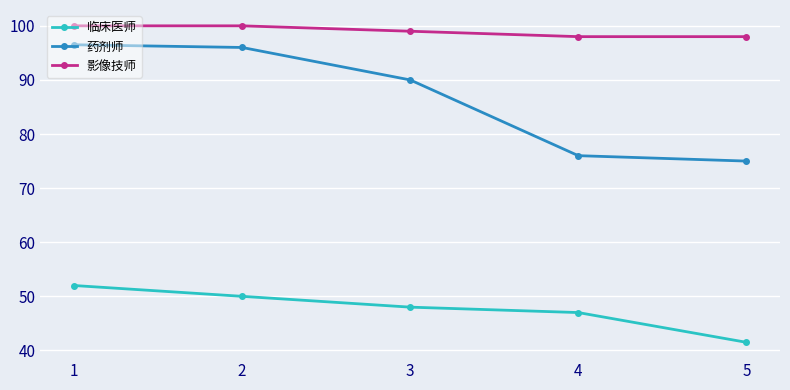

At 3, list the series in order from largest to smallest.

影像技师, 药剂师, 临床医师